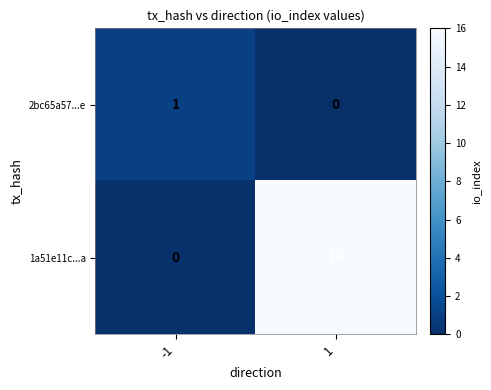

At how many categories does at least one series exceed 0?

2